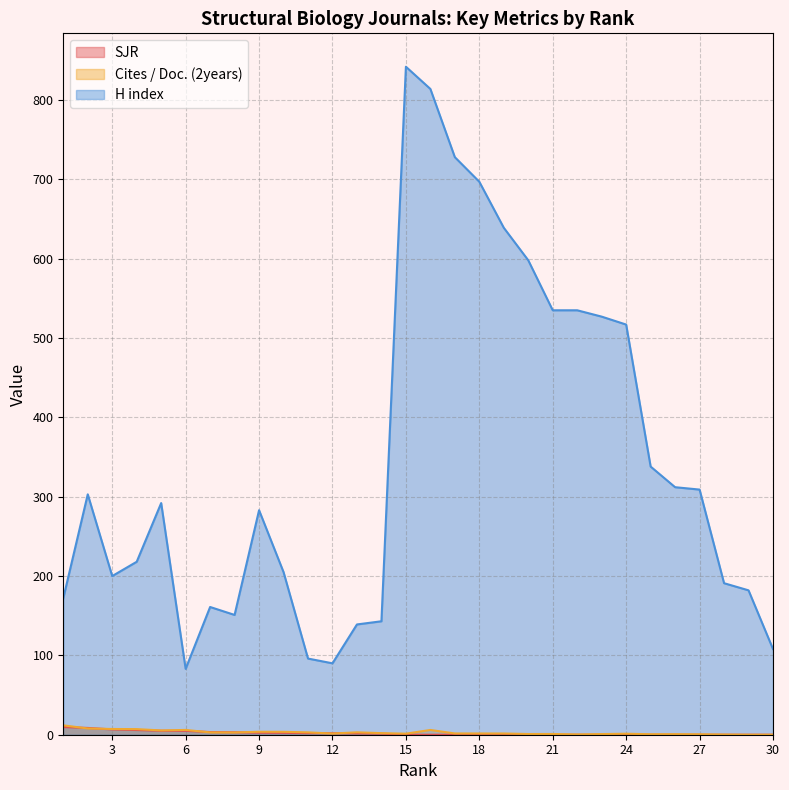

True or false: SJR has more than 1 interior local peaks.

False